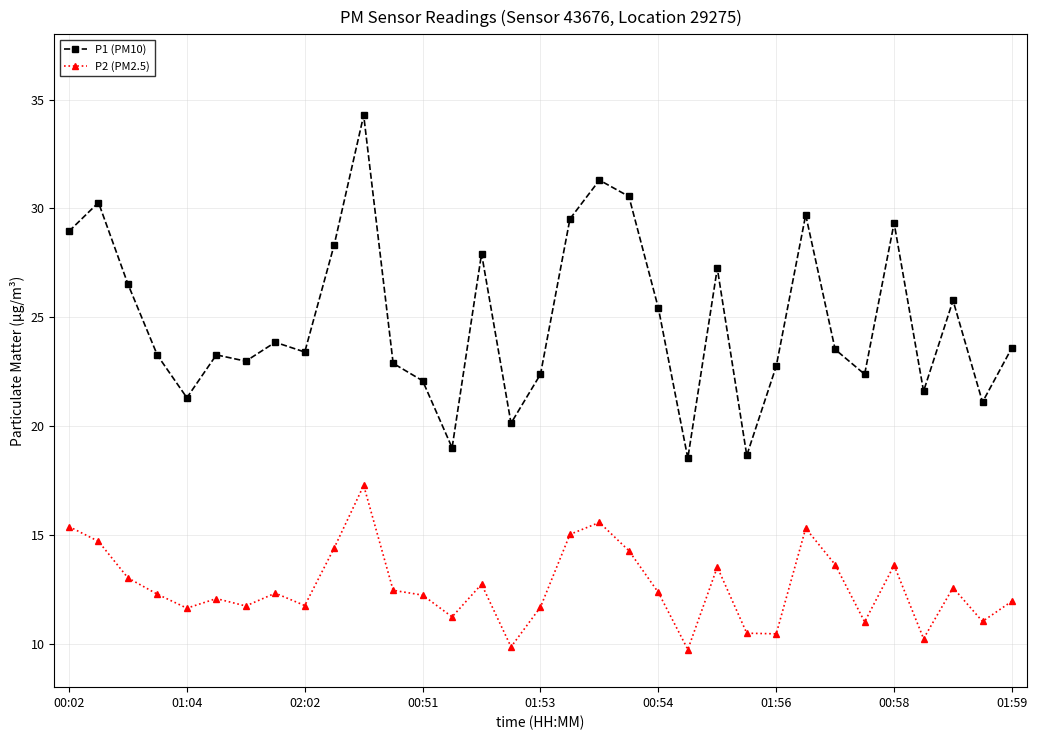

How many lines are shown in the chart?

2